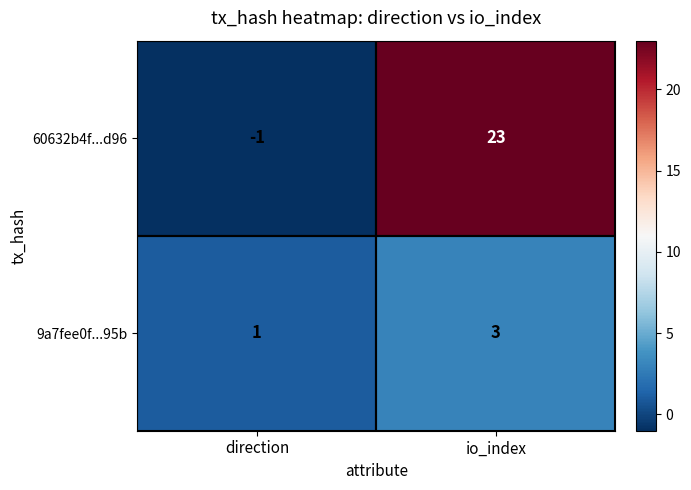

How many categories are shown in the chart?

2